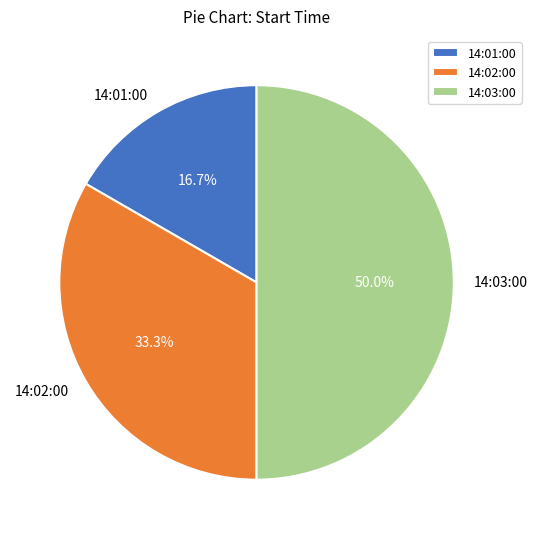

To the nearest percent, what portion does 14:03:00 represent?

50%